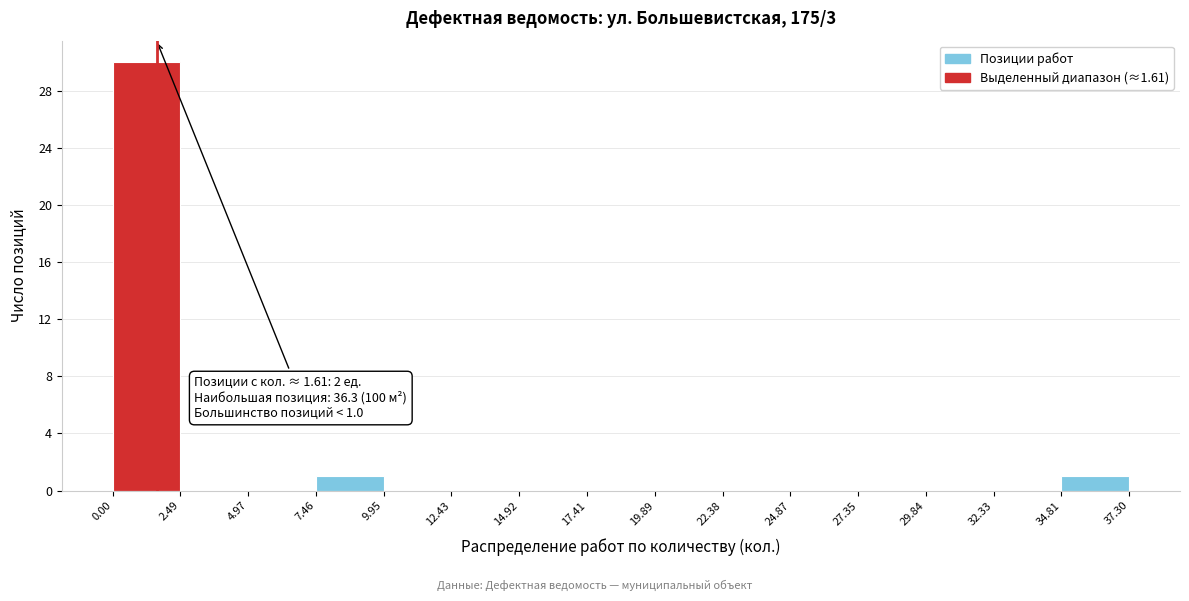

Which range on the x-axis has the tallest bar?

0.00 to 2.49